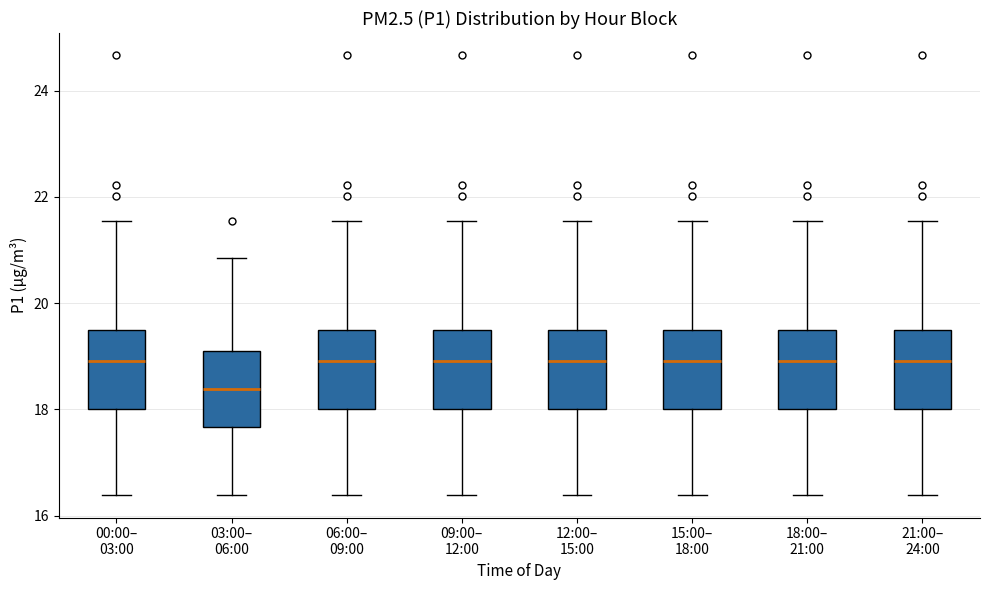

Reading left to right, read every box against the y-axis: the position of its median line, the range the box covers, and the ends of its whiskers. The values are not printed on the chart, so give them approximately, as read against the axis.

00:00– 03:00: median 19.0, box 18.0 to 19.4, whiskers 16.4 to 21.6
03:00– 06:00: median 18.4, box 17.6 to 19.2, whiskers 16.4 to 20.8
06:00– 09:00: median 19.0, box 18.0 to 19.4, whiskers 16.4 to 21.6
09:00– 12:00: median 19.0, box 18.0 to 19.4, whiskers 16.4 to 21.6
12:00– 15:00: median 19.0, box 18.0 to 19.4, whiskers 16.4 to 21.6
15:00– 18:00: median 19.0, box 18.0 to 19.4, whiskers 16.4 to 21.6
18:00– 21:00: median 19.0, box 18.0 to 19.4, whiskers 16.4 to 21.6
21:00– 24:00: median 19.0, box 18.0 to 19.4, whiskers 16.4 to 21.6